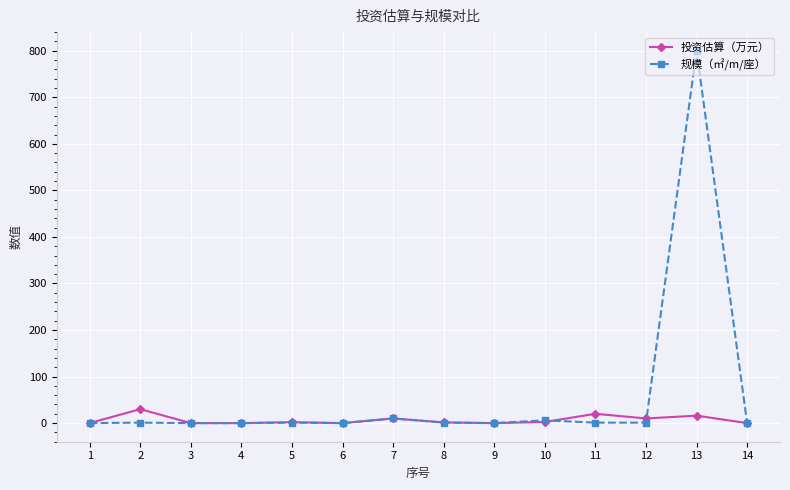

Where does the 投资估算（万元） series first go above 2?

2